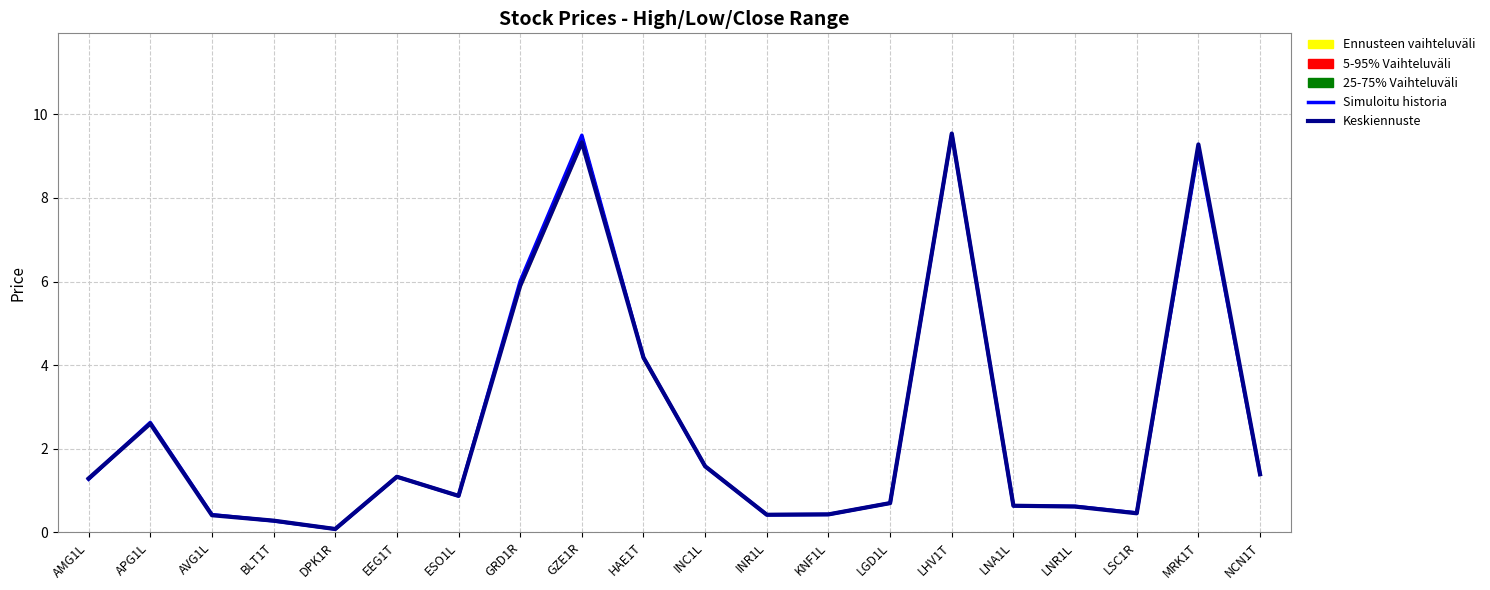

Is this an area chart (filled region under the line)?

No